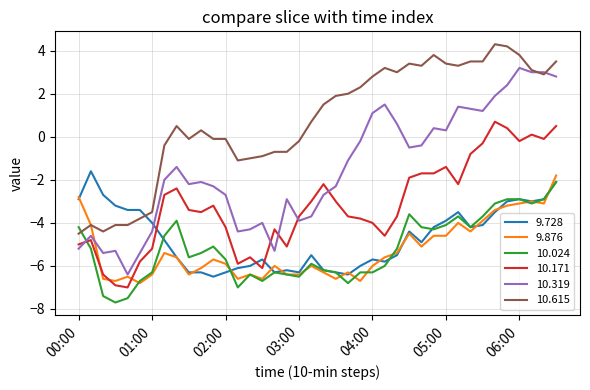

What is the maximum value for 9.876?

-1.8